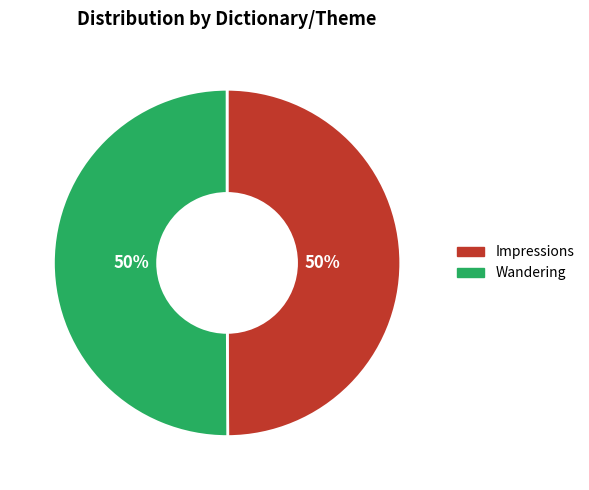

Approximately how many times larger is the value at Wandering compared to Impressions?

1.0